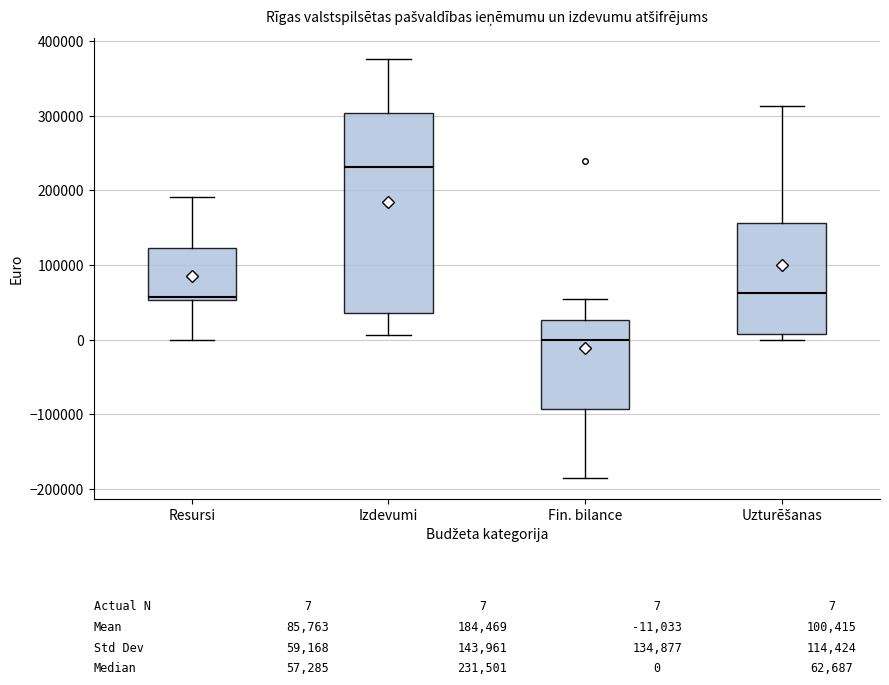

Which box is the tallest, from its lower edge to its upper edge?

Izdevumi